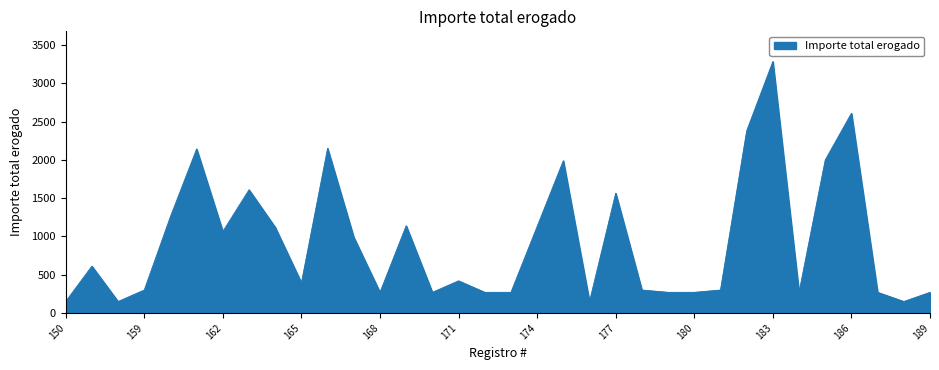

What is the minimum value shown in the chart?

150.0